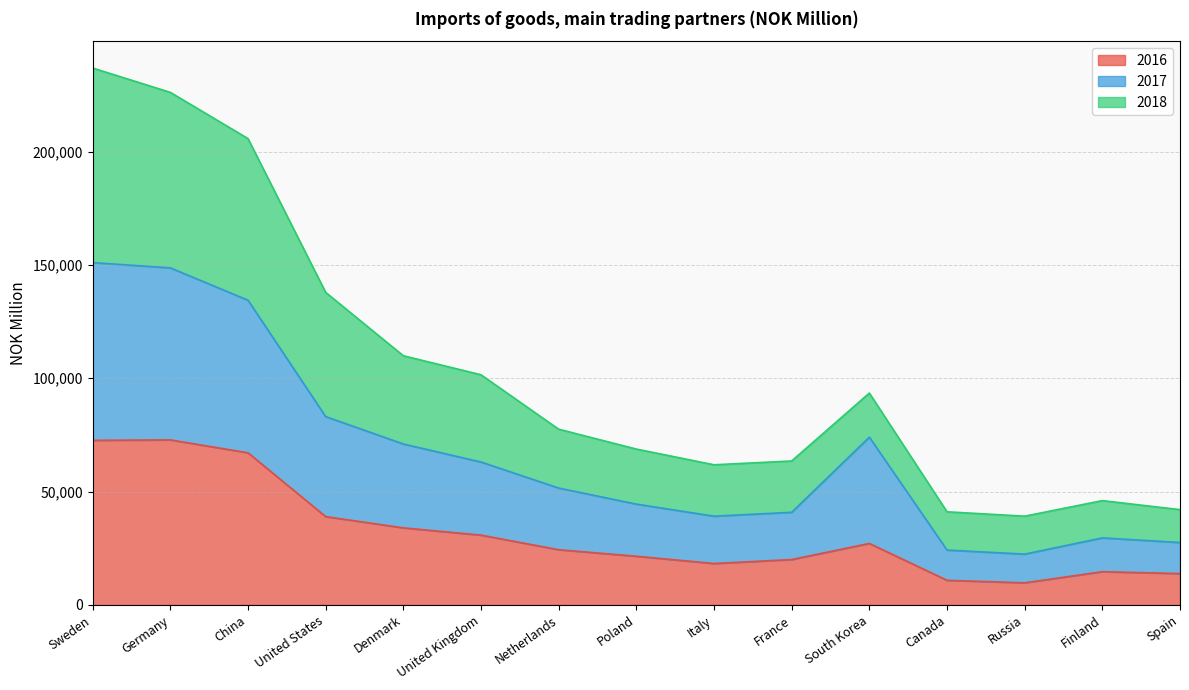

How many lines are shown in the chart?

3